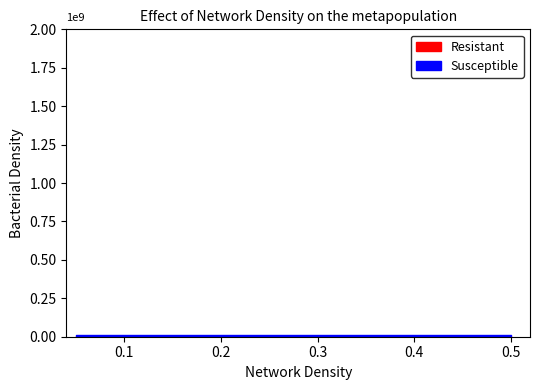

How many lines are shown in the chart?

2